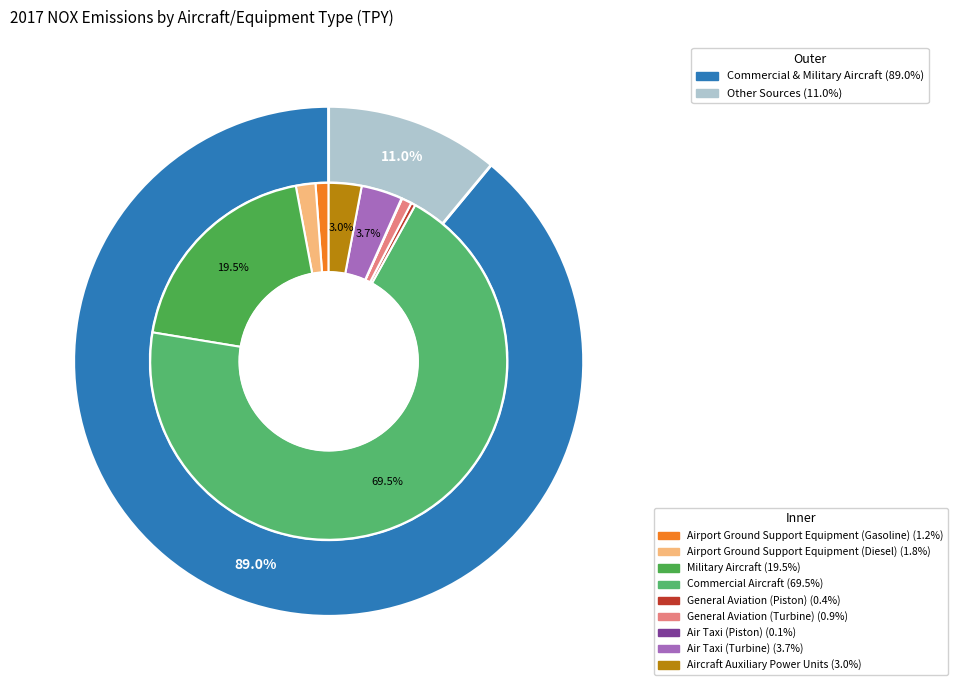

What percentage is the Aircraft Auxiliary Power Units slice, to the nearest percent?

3%